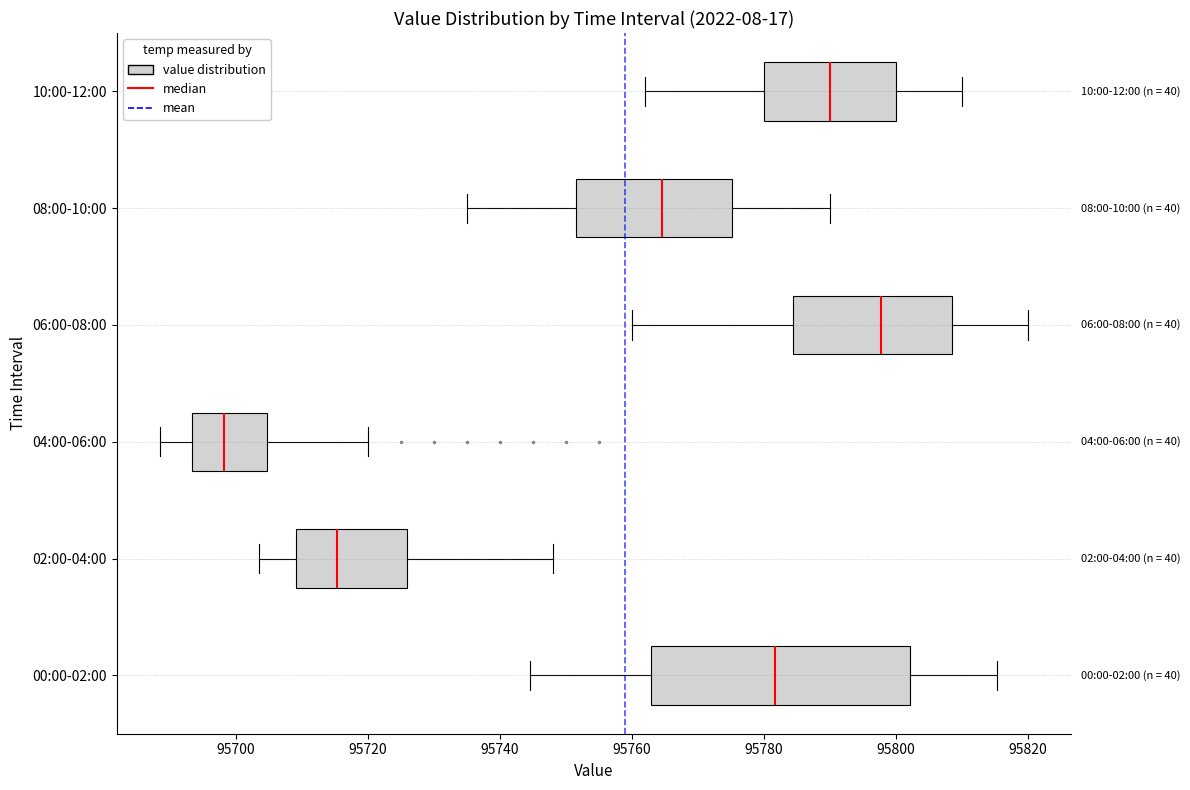

Reading bottom to top, read every box against the x-axis: the position of its median line, the range the box covers, and the ends of its whiskers. The values are not printed on the chart, so give them approximately, as read against the axis.

00:00-02:00: median 95782, box 95762 to 95802, whiskers 95744 to 95816
02:00-04:00: median 95716, box 95710 to 95726, whiskers 95704 to 95748
04:00-06:00: median 95698, box 95694 to 95704, whiskers 95688 to 95720
06:00-08:00: median 95798, box 95784 to 95808, whiskers 95760 to 95820
08:00-10:00: median 95764, box 95752 to 95776, whiskers 95736 to 95790
10:00-12:00: median 95790, box 95780 to 95800, whiskers 95762 to 95810